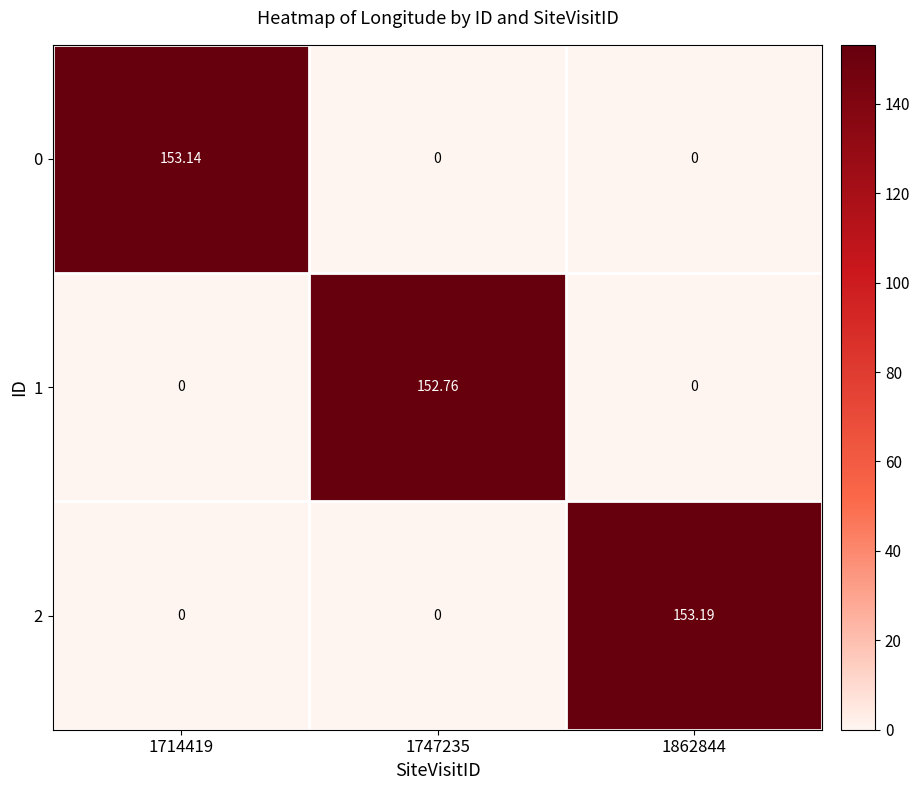

Between 1714419 and 1862844, which series saw the biggest shift?

2